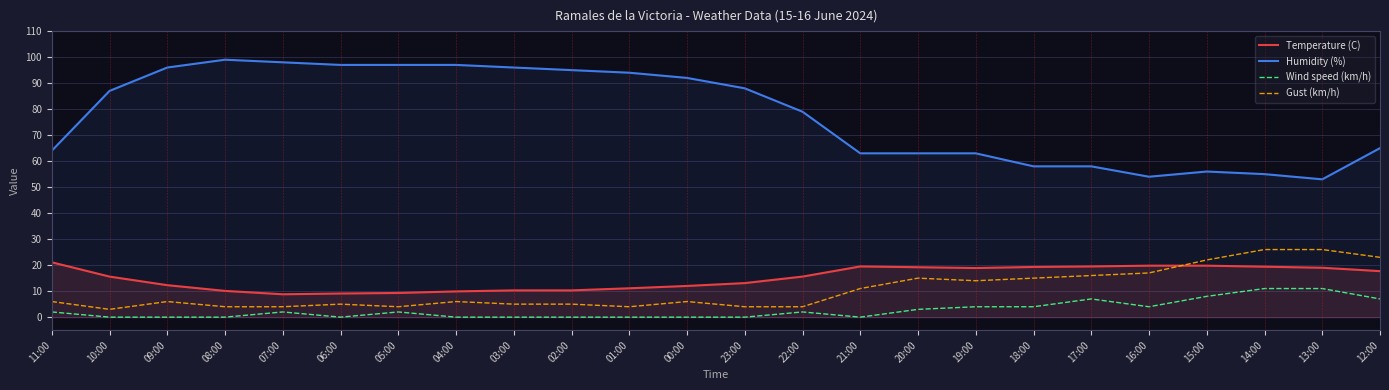

At which category does Humidity (%) reach its first local peak?

08:00